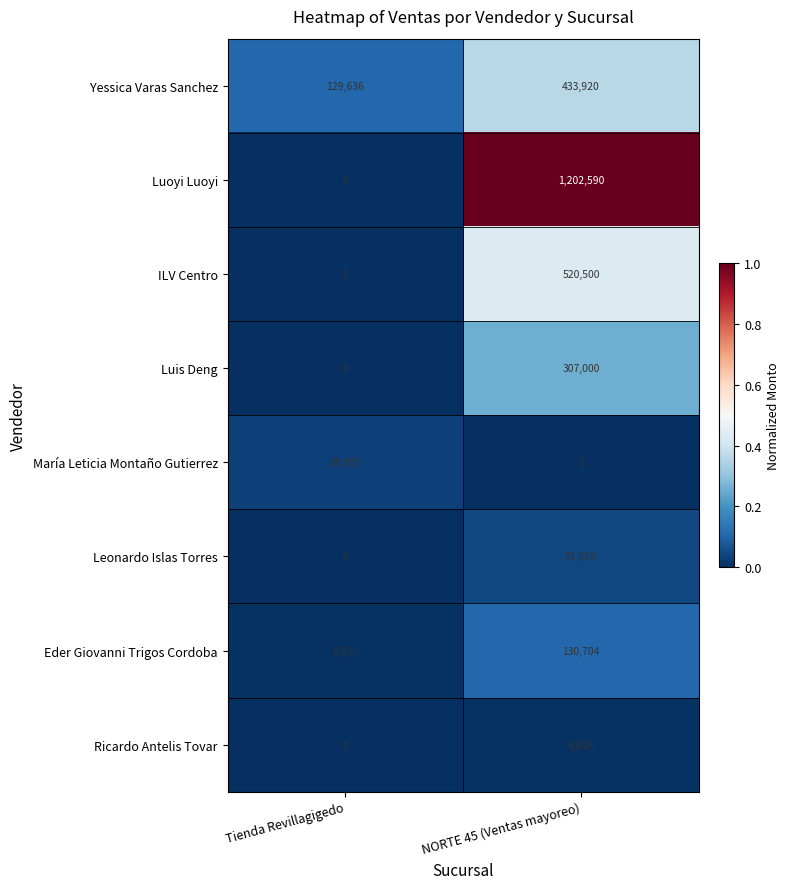

What is the spread (max minus min) of values at Tienda Revillagigedo?

129636